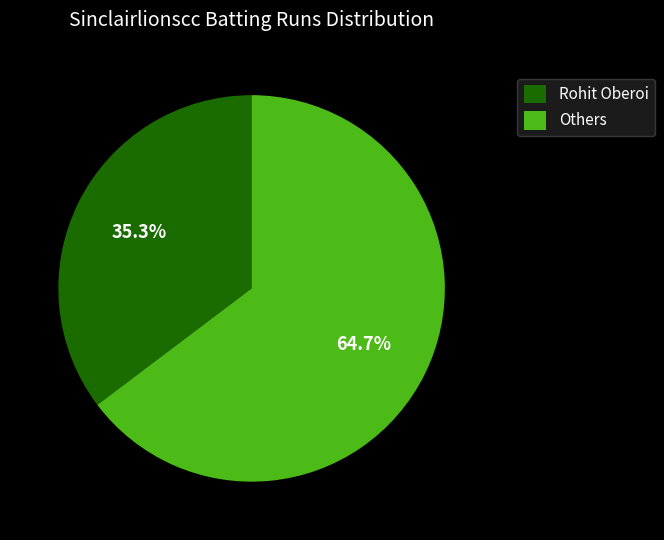

What is the largest slice in the pie chart?

Others